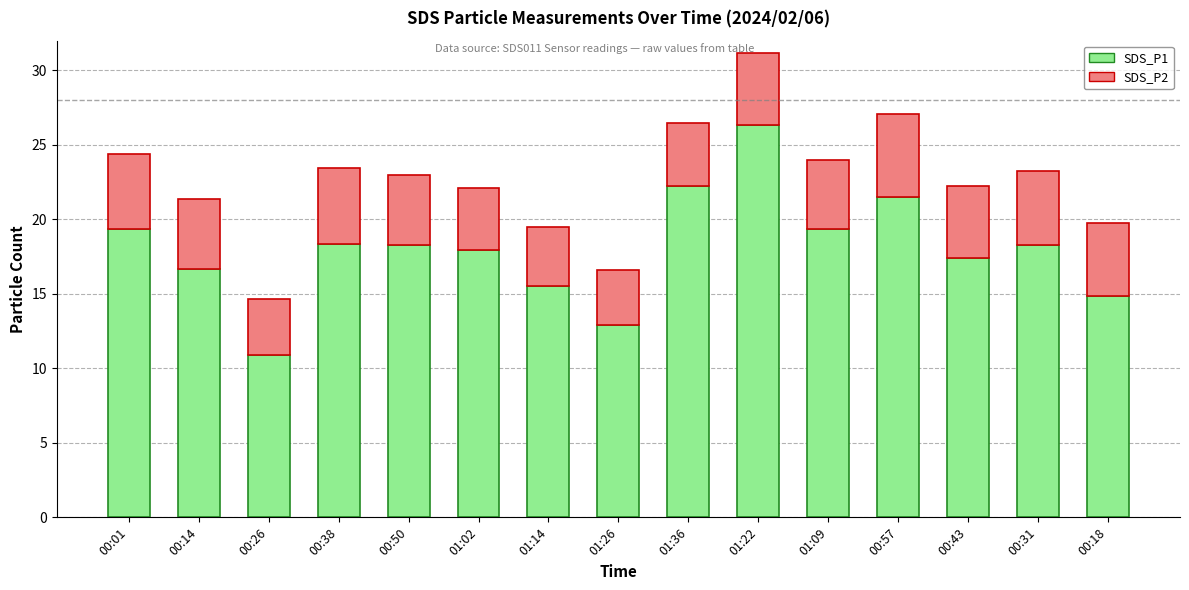

What is the lowest value of the SDS_P1 series?

10.9